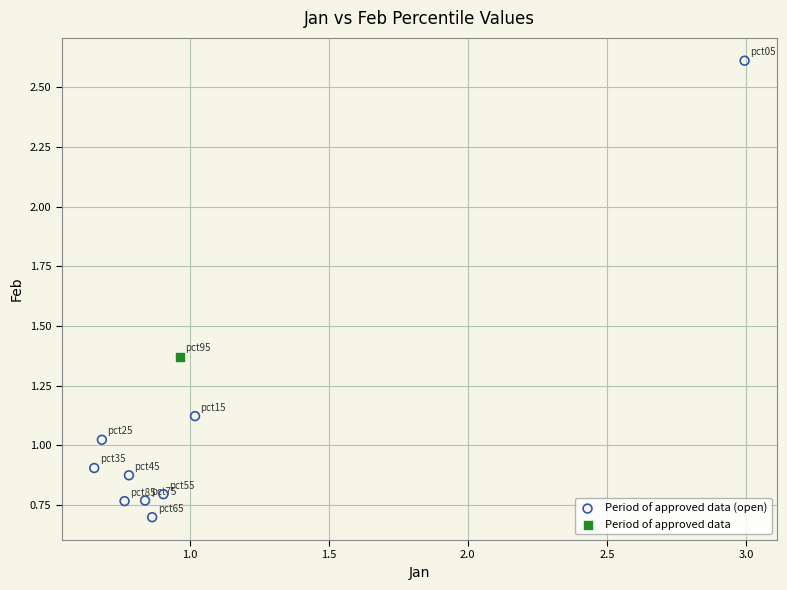

What are all the series names shown in the legend?

Period of approved data (open), Period of approved data